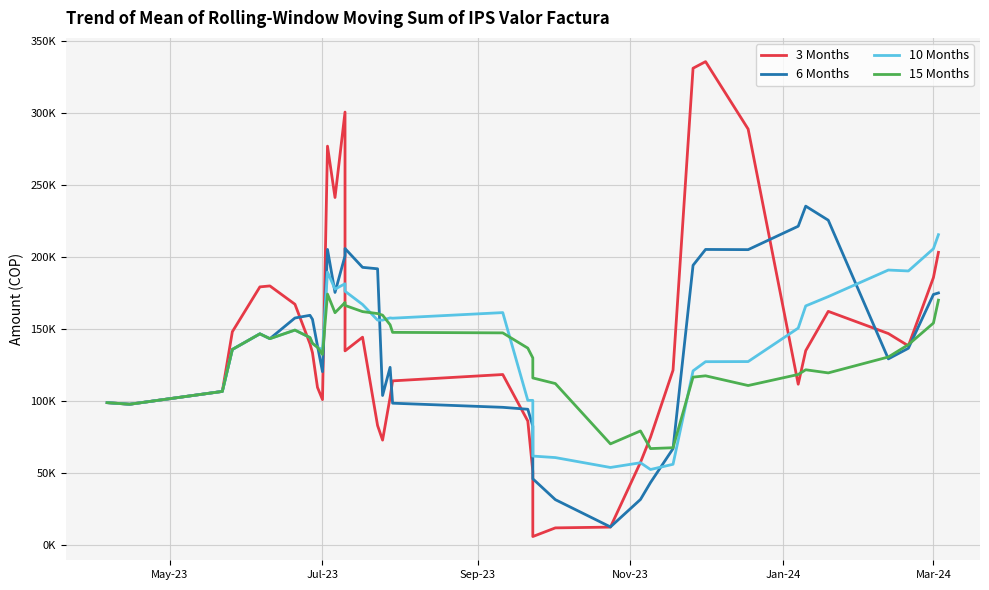

What are all the series names shown in the legend?

3 Months, 6 Months, 10 Months, 15 Months